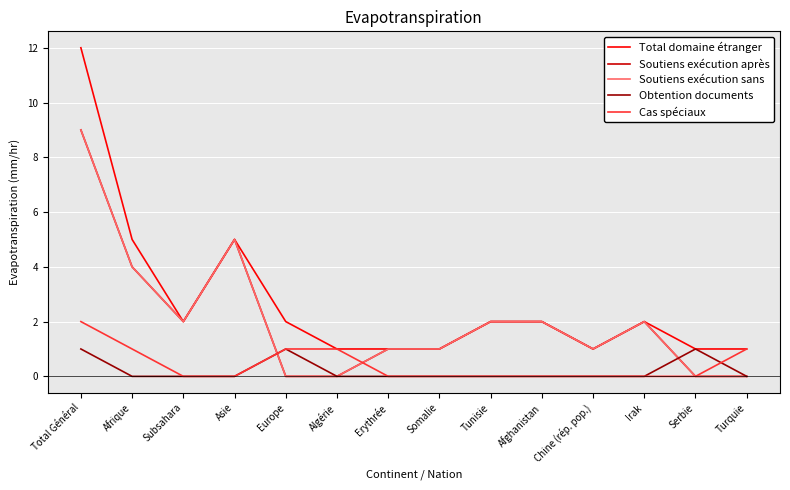

What is the label of the 13th point from the left?

Serbie